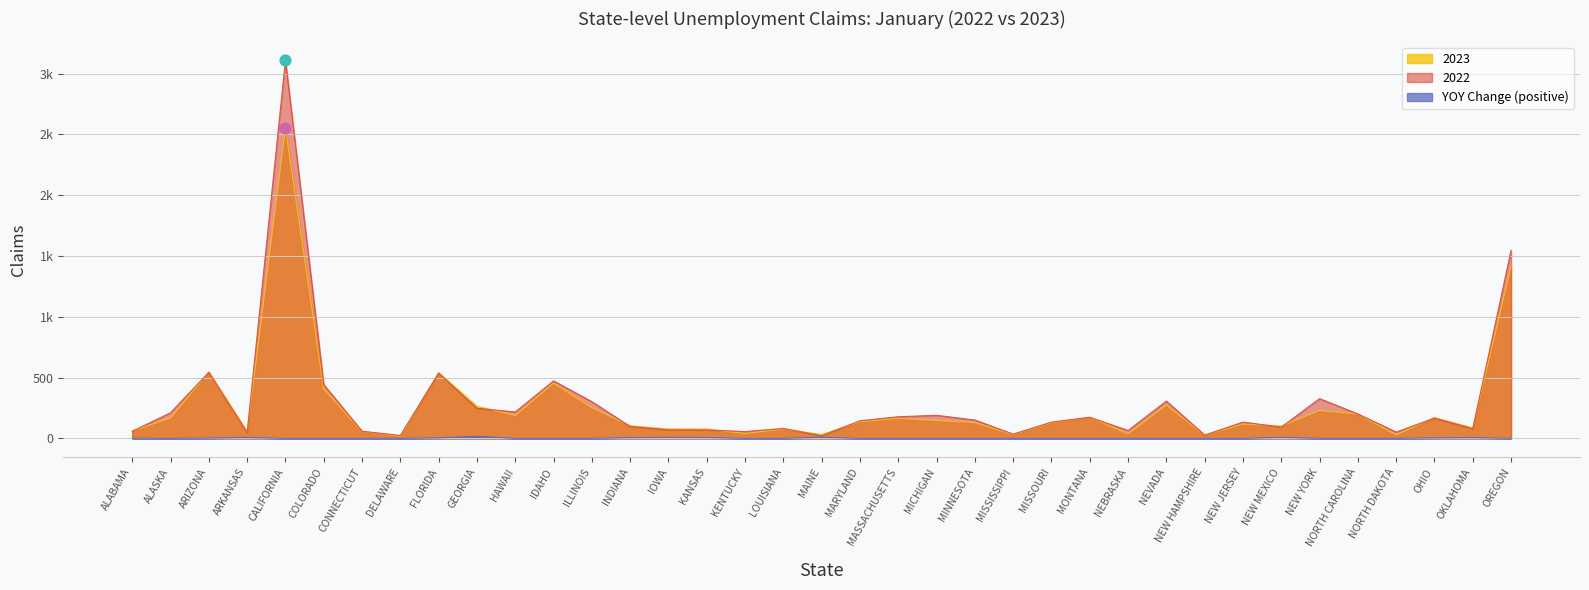

What is the total value across all series at NEBRASKA?

102